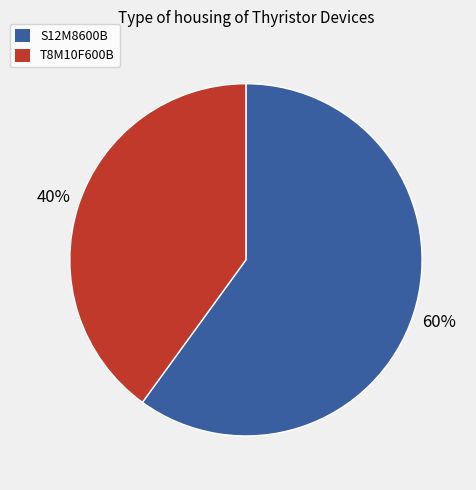

Which category has the biggest portion of the pie?

S12M8600B